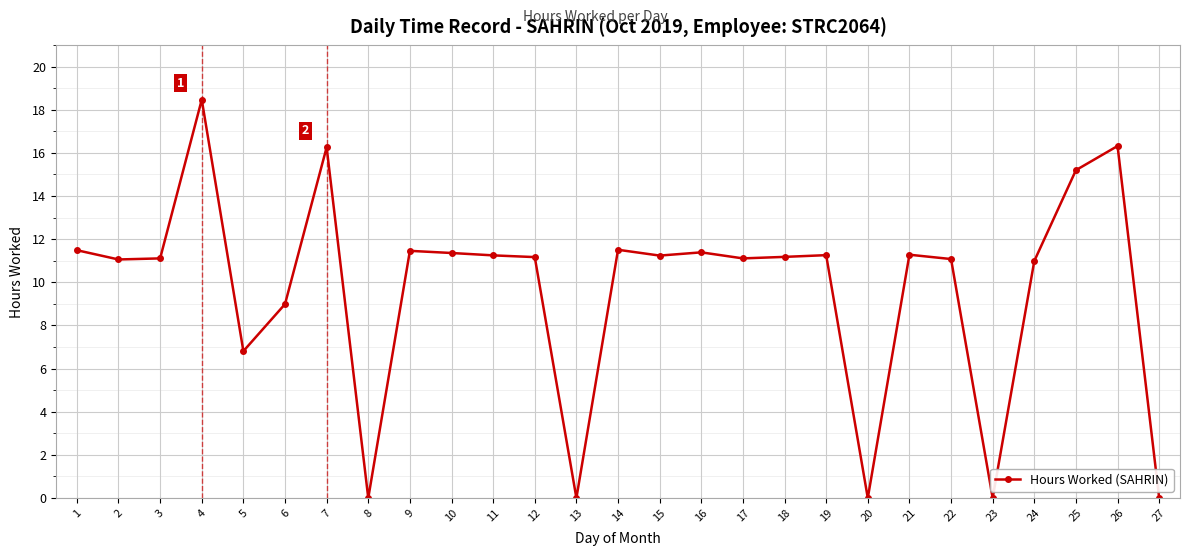

At which category does the data reach its first local peak?

4